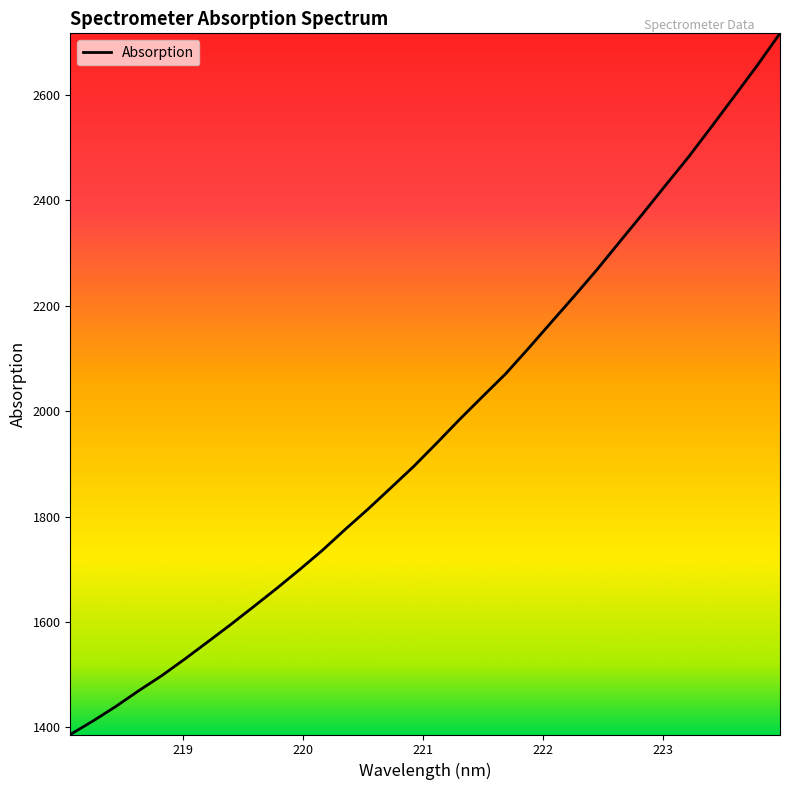

What is the smallest value displayed?

1386.7